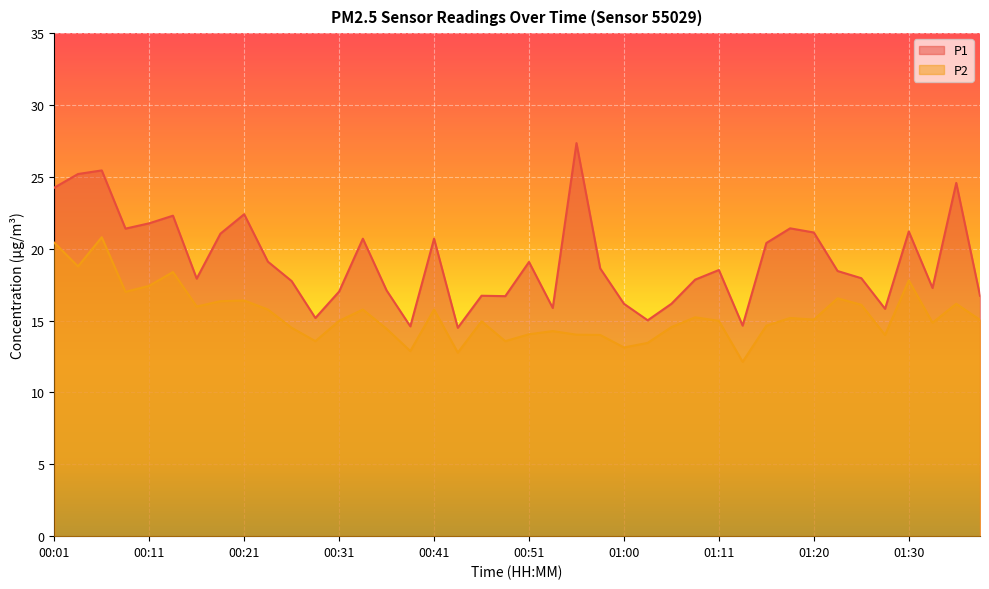

At which label is P2 closest to 16?

00:16